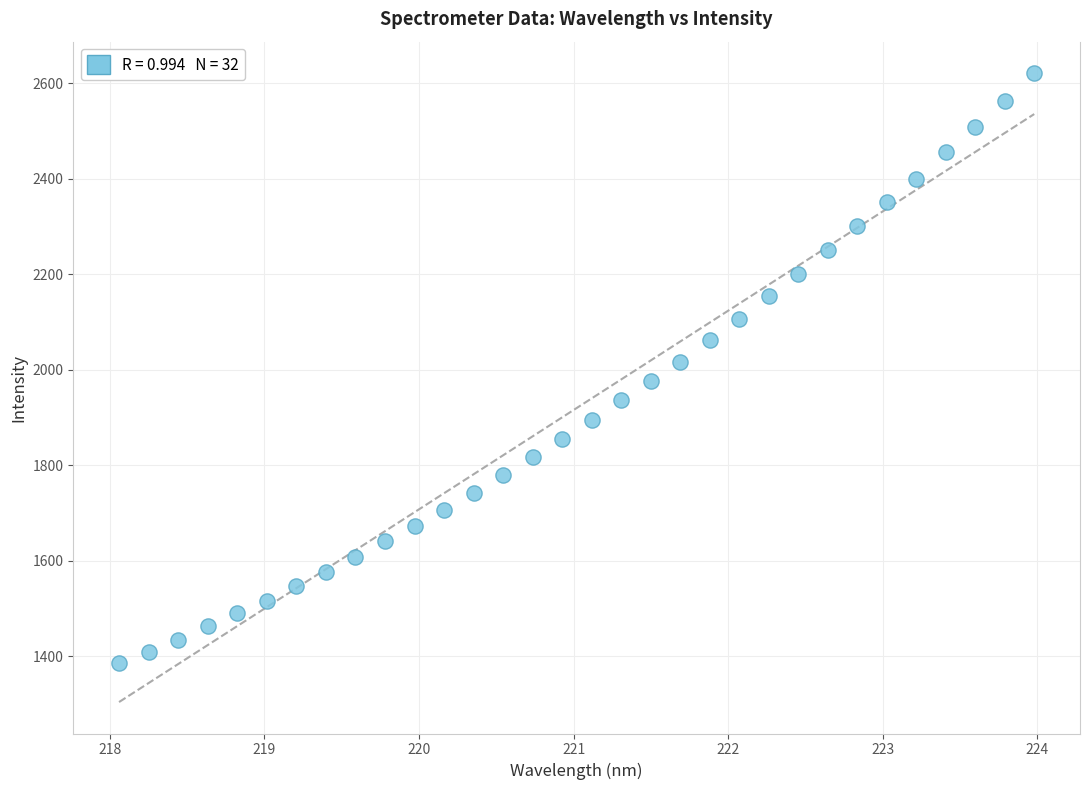

What is the range of Y values (max minus min)?

1235.9